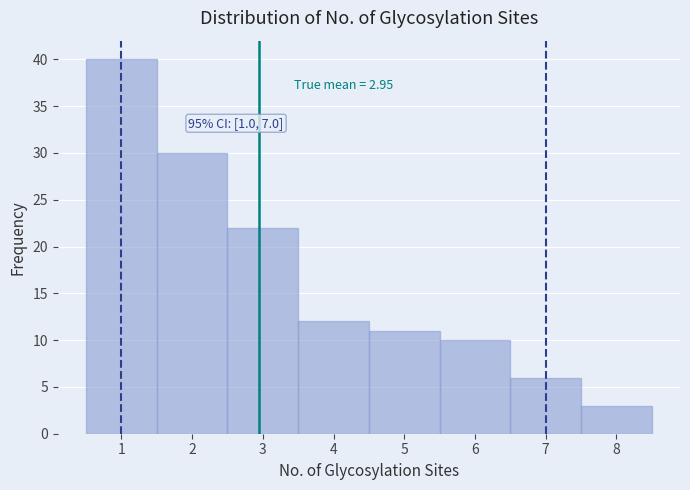

Over which range of the x-axis is the bar tallest?

0.5 to 1.5